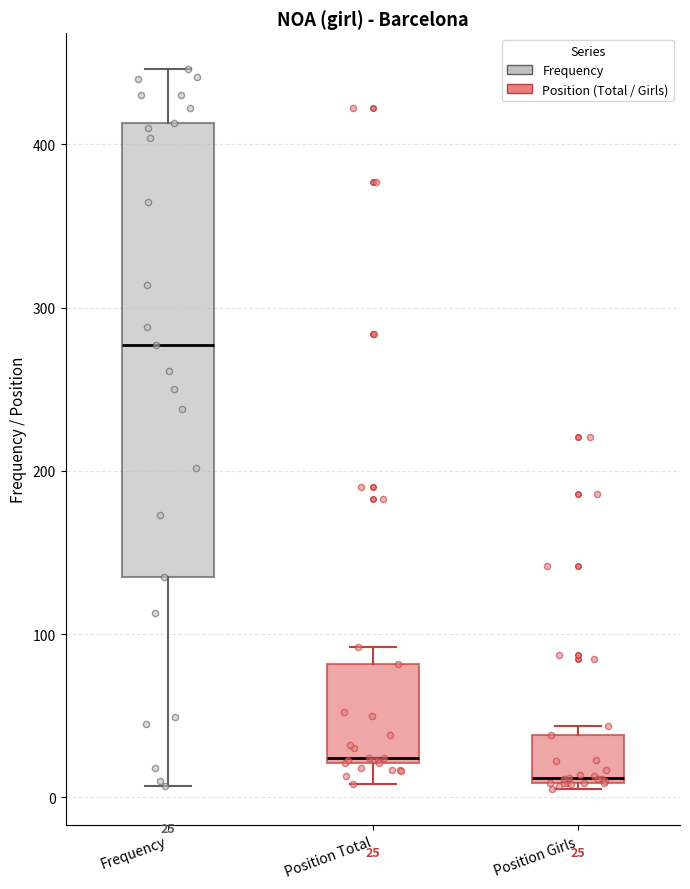

Which box's median line is the highest?

Frequency